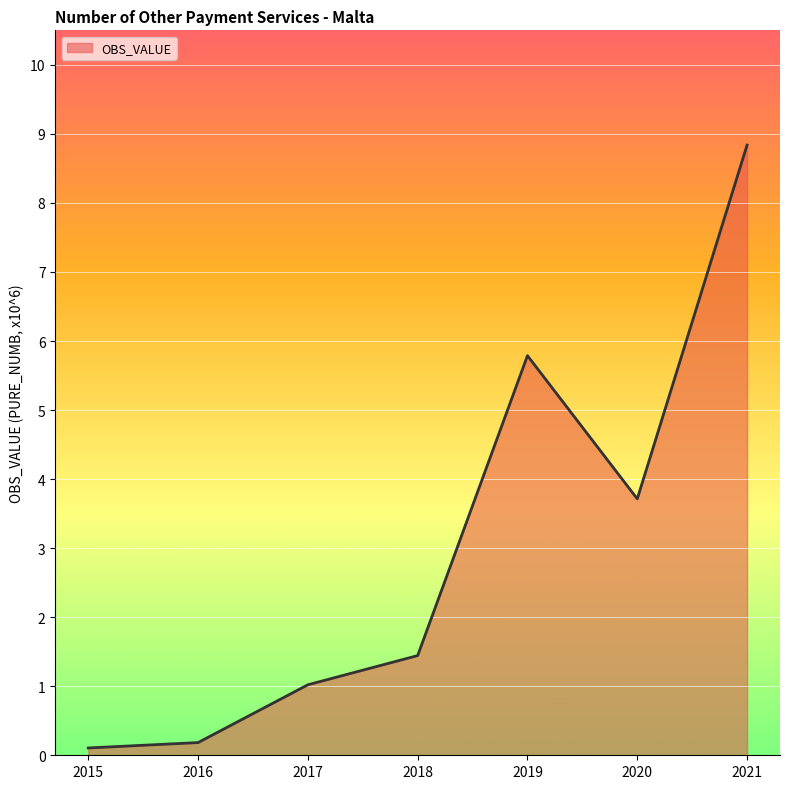

Reading left to right, list all the values displayed in this chart.

0.1	0.2	1.0	1.4	5.8	3.7	8.8